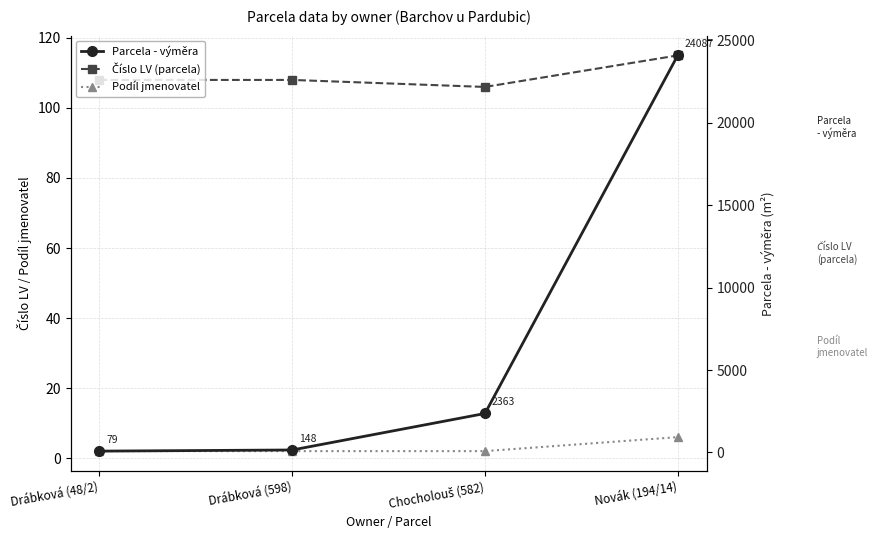

At which category does the chart reach its minimum across all series?

Drábková (48/2)